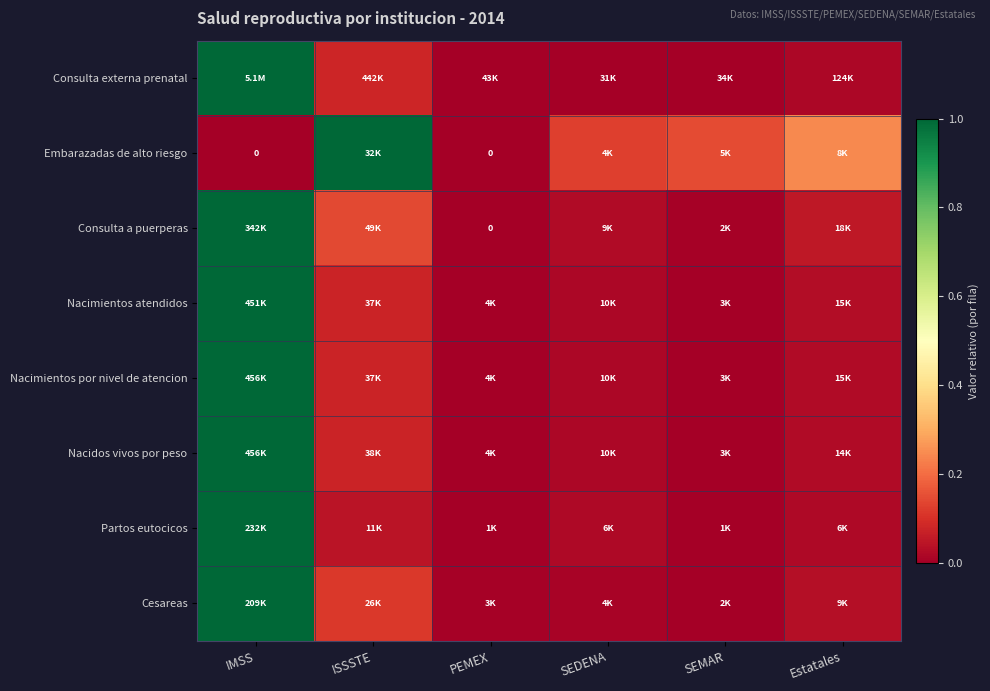

The Nacimientos por nivel de atencion series shows 0.0 at PEMEX. True or false?

False